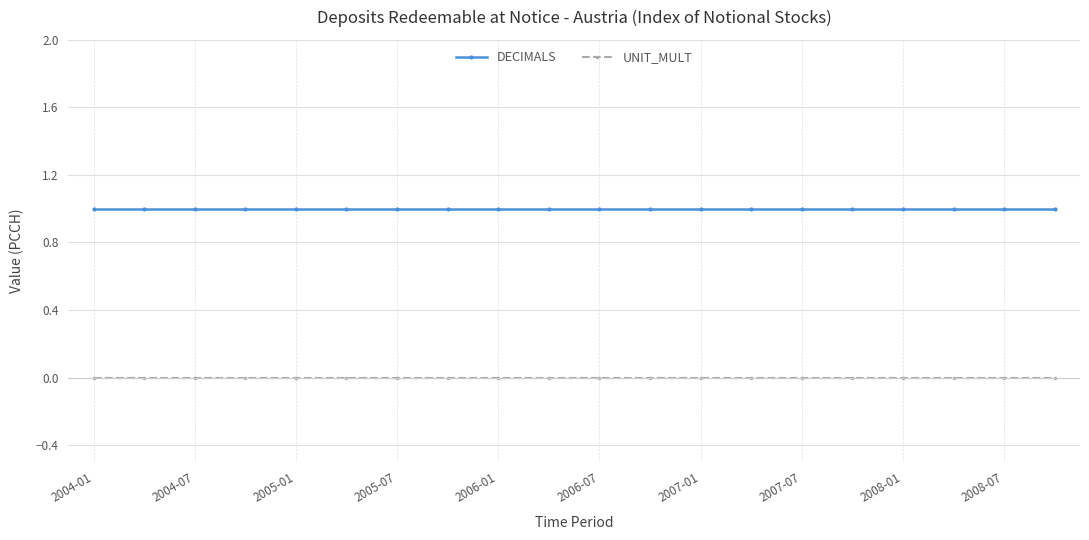

What is the value of the DECIMALS point at the 7th from the left?

1